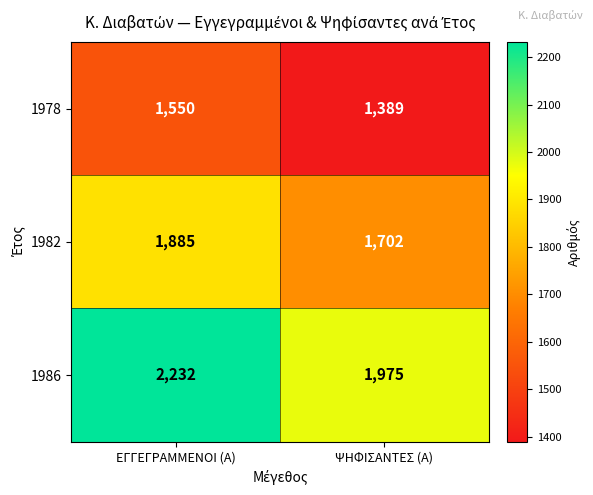

Rank the series at ΕΓΓΕΓΡΑΜΜΕΝΟΙ (Α) from lowest to highest value.

1978, 1982, 1986